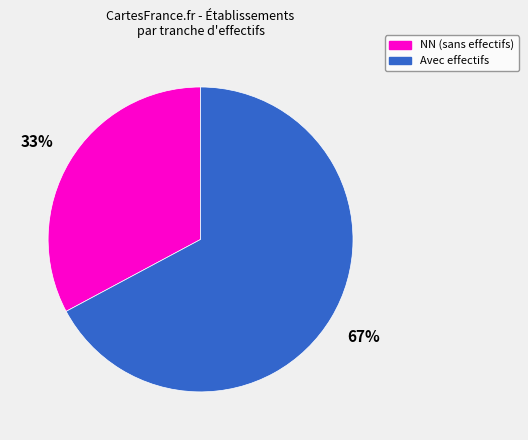

To the nearest percent, what is the average slice percentage?

50%